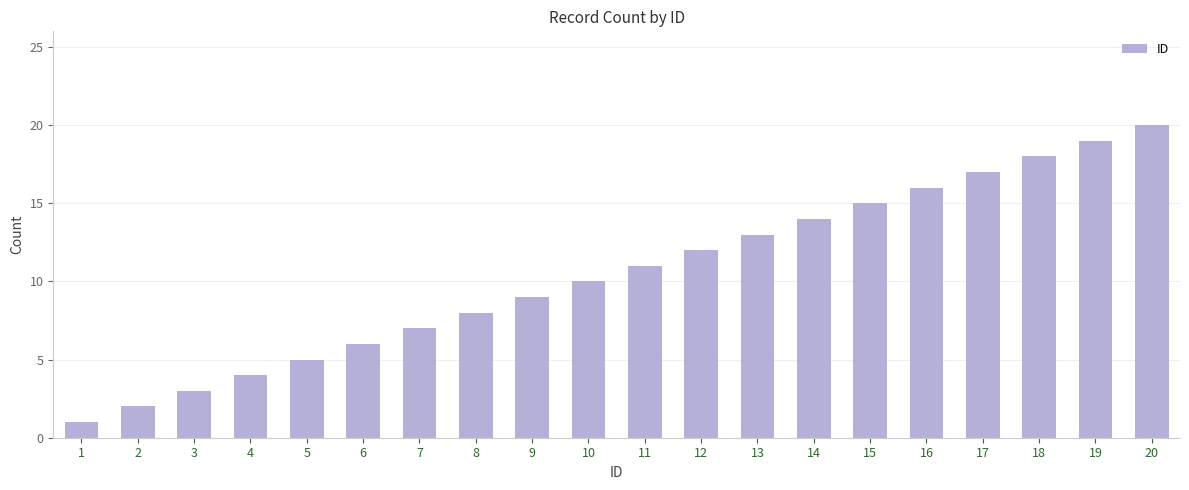

Reading right to left, list all the values displayed in this chart.

20	19	18	17	16	15	14	13	12	11	10	9	8	7	6	5	4	3	2	1